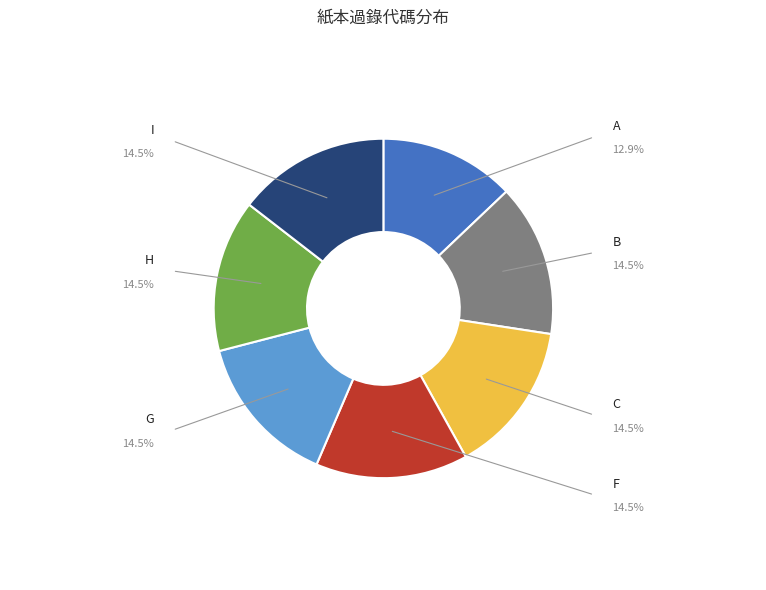

Does any single category account for the majority?

No